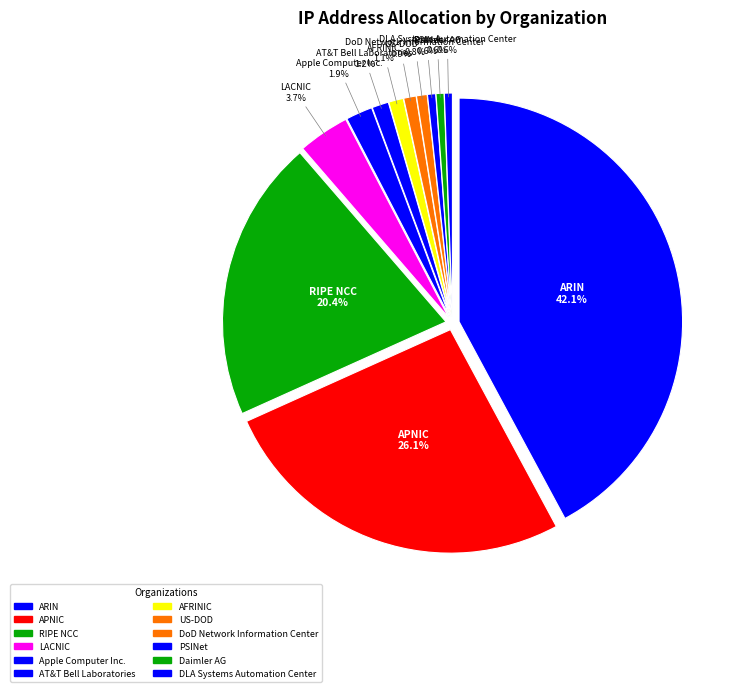

What is the ratio of the value at RIPE NCC to the value at US-DOD?

22.7